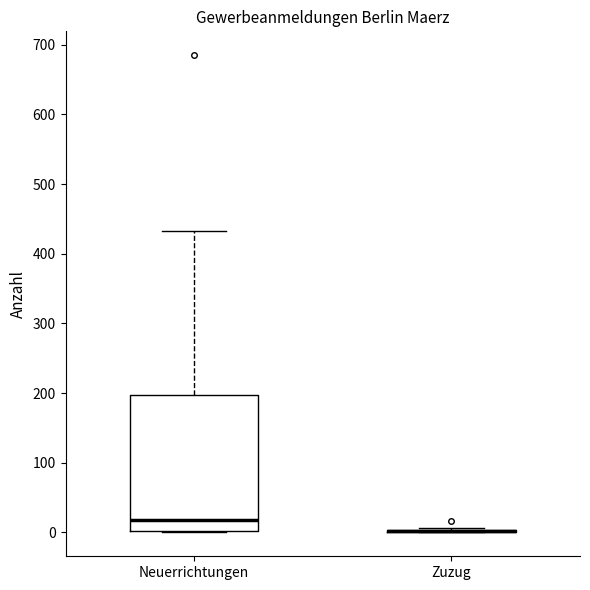

Reading left to right, read every box against the y-axis: the position of its median line, the range the box covers, and the ends of its whiskers. The values are not printed on the chart, so give them approximately, as read against the axis.

Neuerrichtungen: median 20, box 0 to 200, whiskers 0 to 430
Zuzug: box collapsed to a line at 0, whiskers 0 to 10